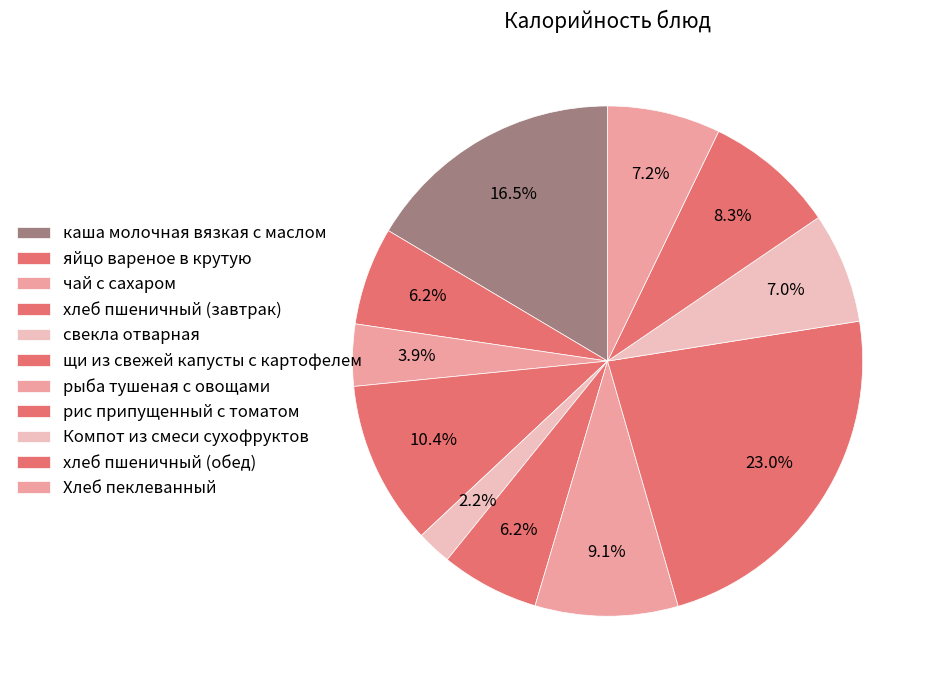

Which category has the smallest portion of the pie?

свекла отварная